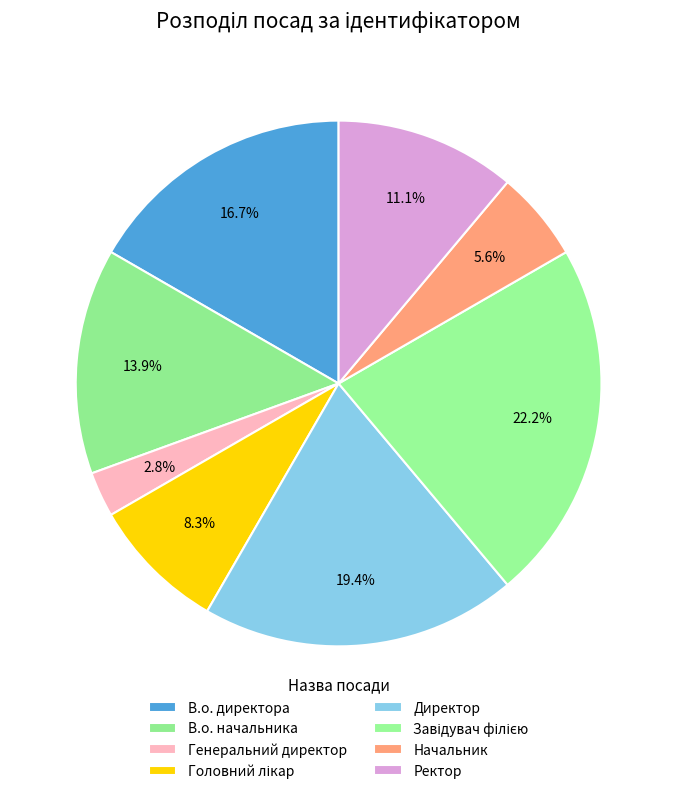

How many segments does this pie chart have?

8